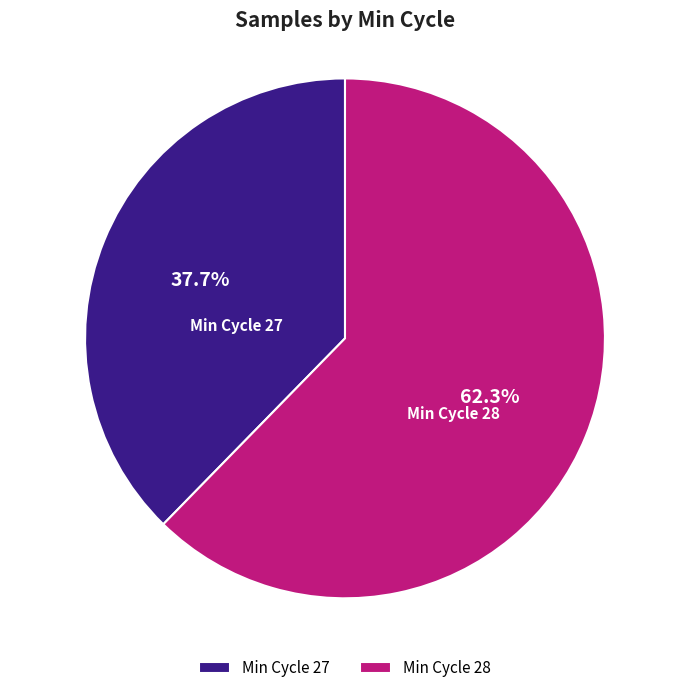

Which slice is the smallest?

Min Cycle 27